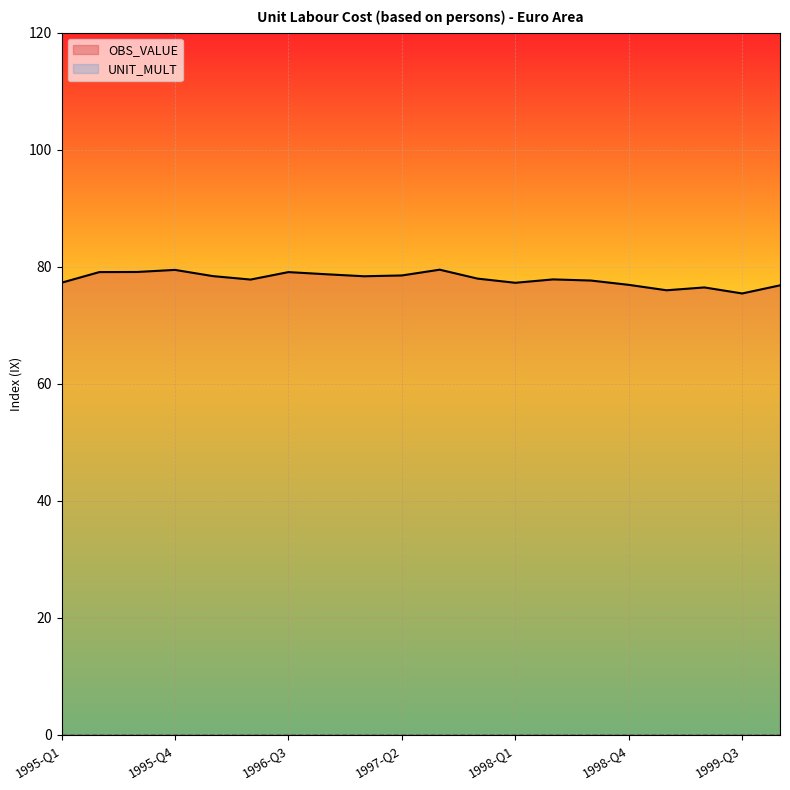

What position from the left is 1996-Q2?

6